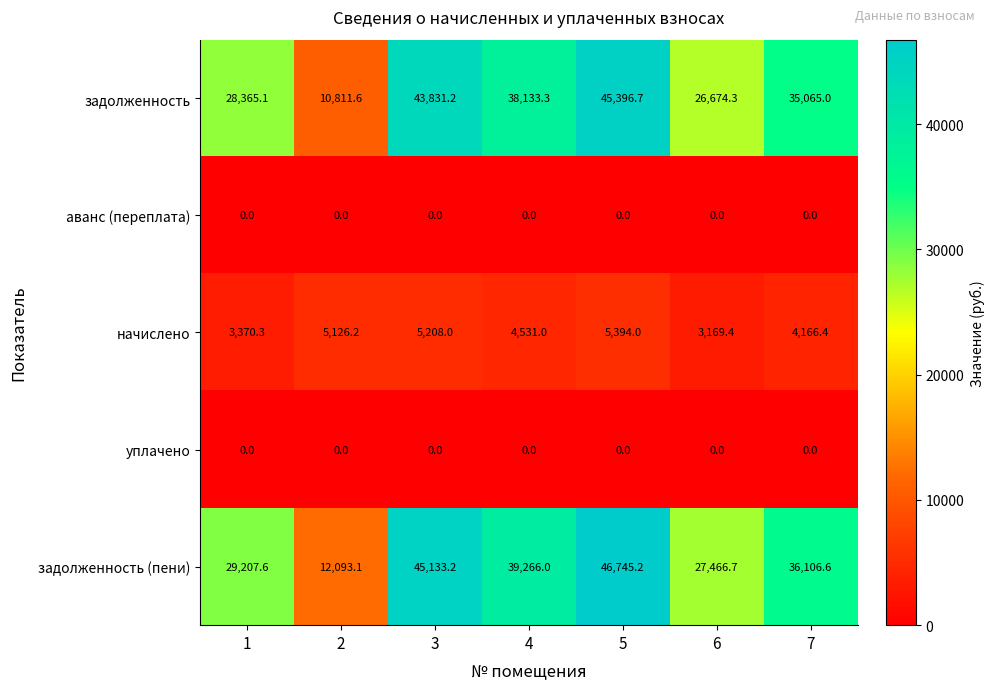

What is the difference between the highest and lowest values at 1?

29207.6